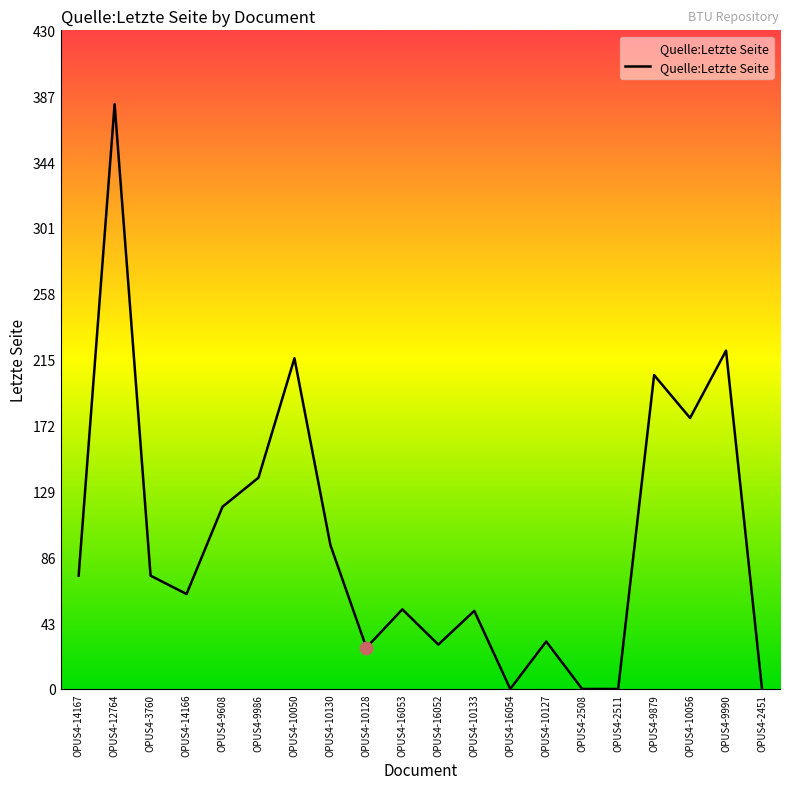

What is the ratio of the value at OPUS4-3760 to the value at OPUS4-12764?

0.2